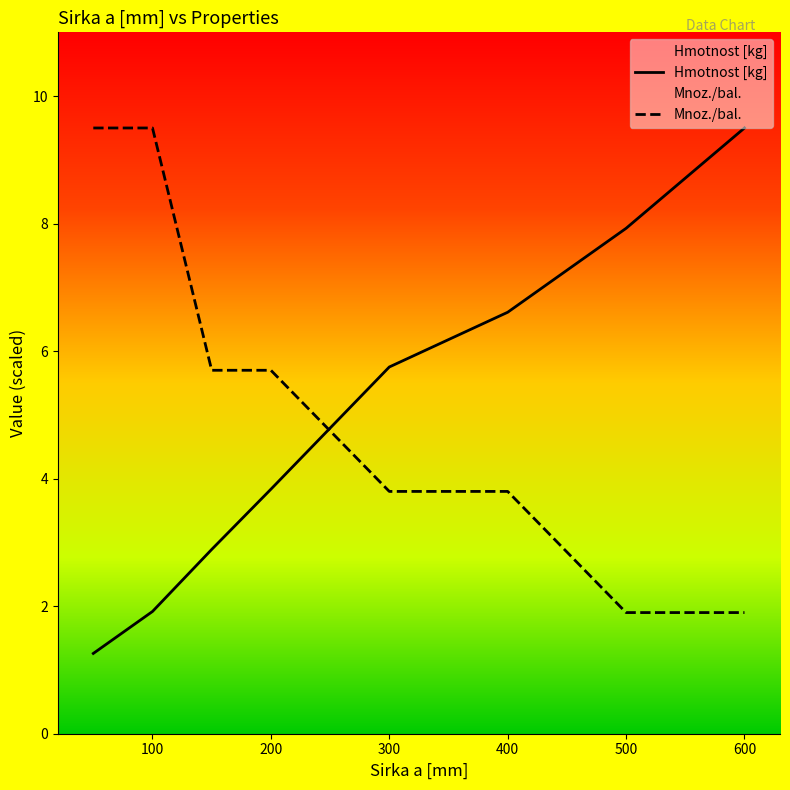

At which label does Hmotnost [kg] first exceed 5?

300